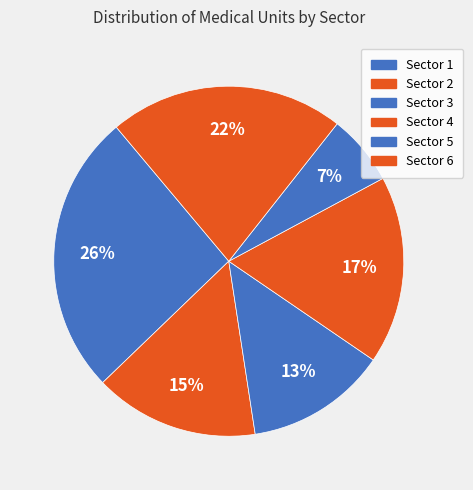

Is there any slice that represents more than half of the pie?

No